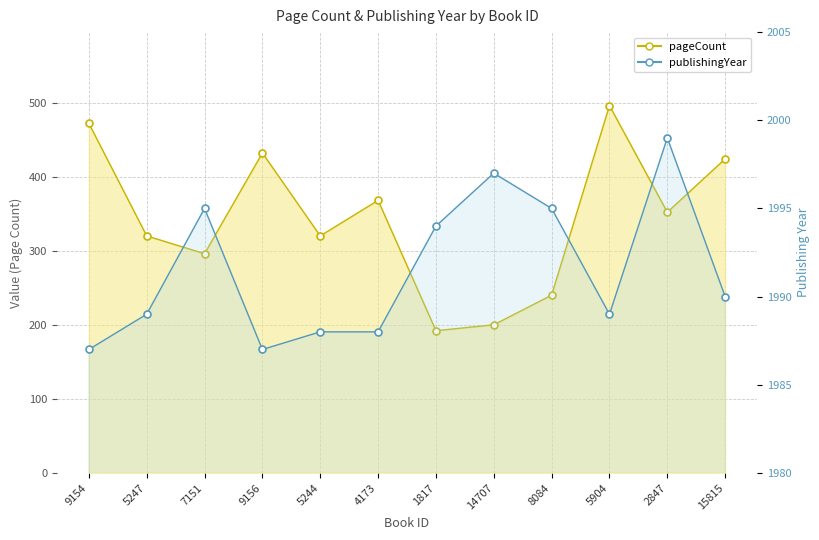

Which series has the largest total across all categories?

publishingYear